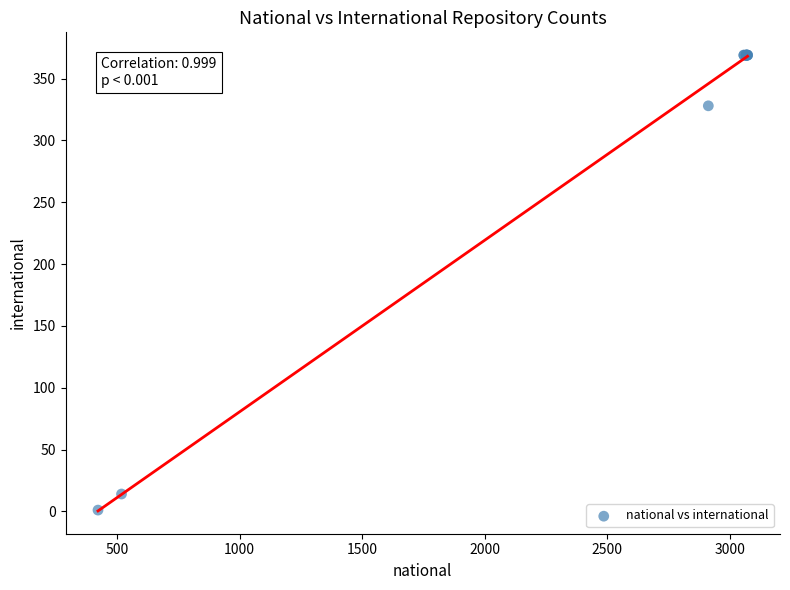

What Y value in the scatter plot is closest to 185?

328